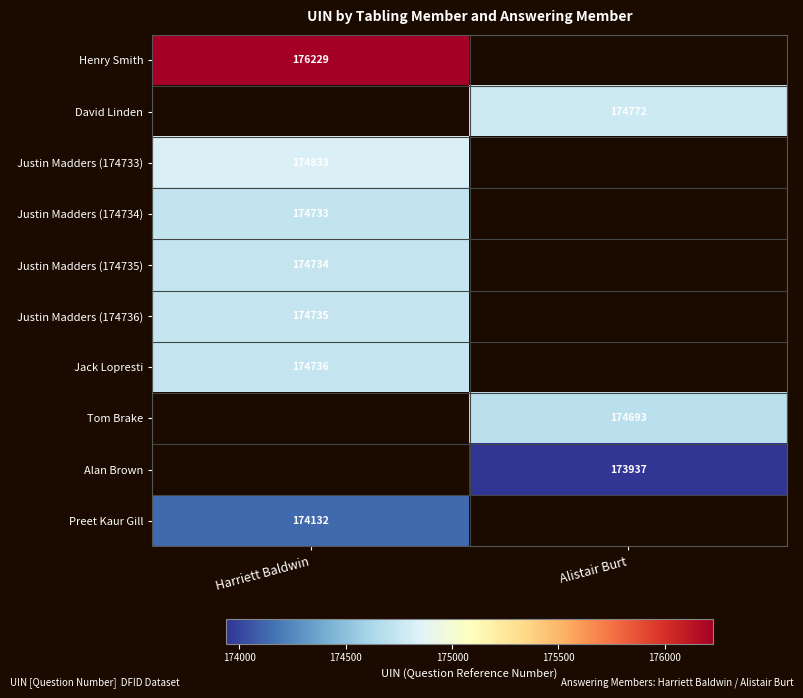

True or false: Justin Madders (174735) has a value of 174734 at Harriett Baldwin.

True